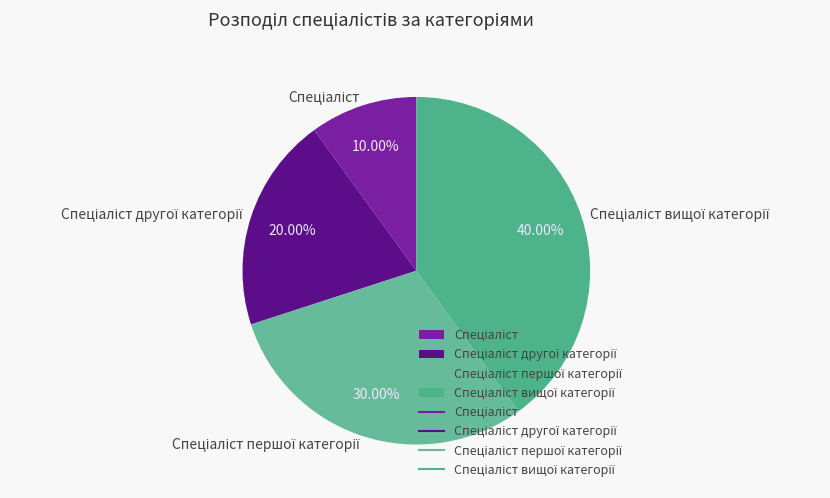

Does any single category account for the majority?

No